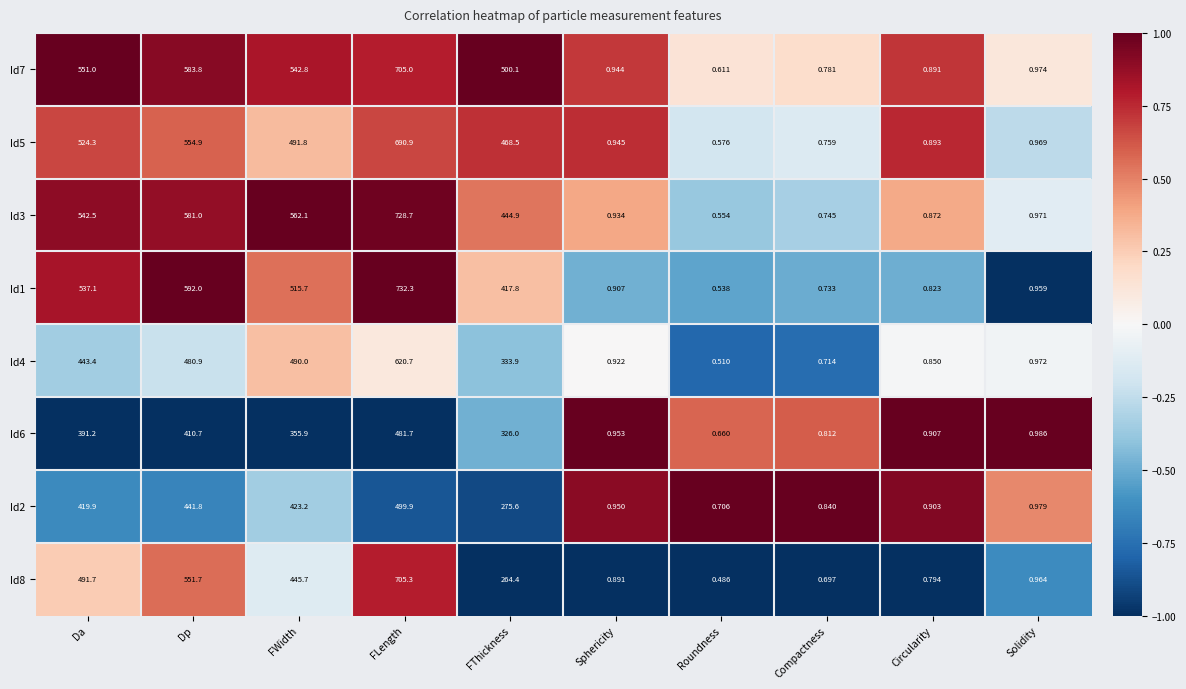

Where does the Id5 series first go above 468?

Da